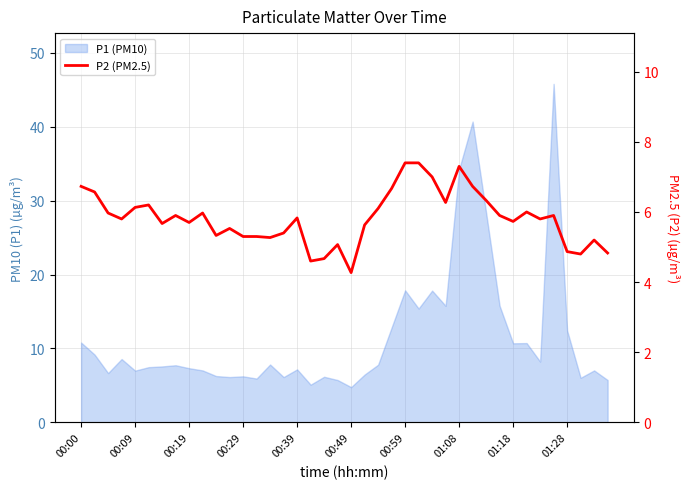

Approximately how many times larger is the value at 01:08 compared to 38?

1.1